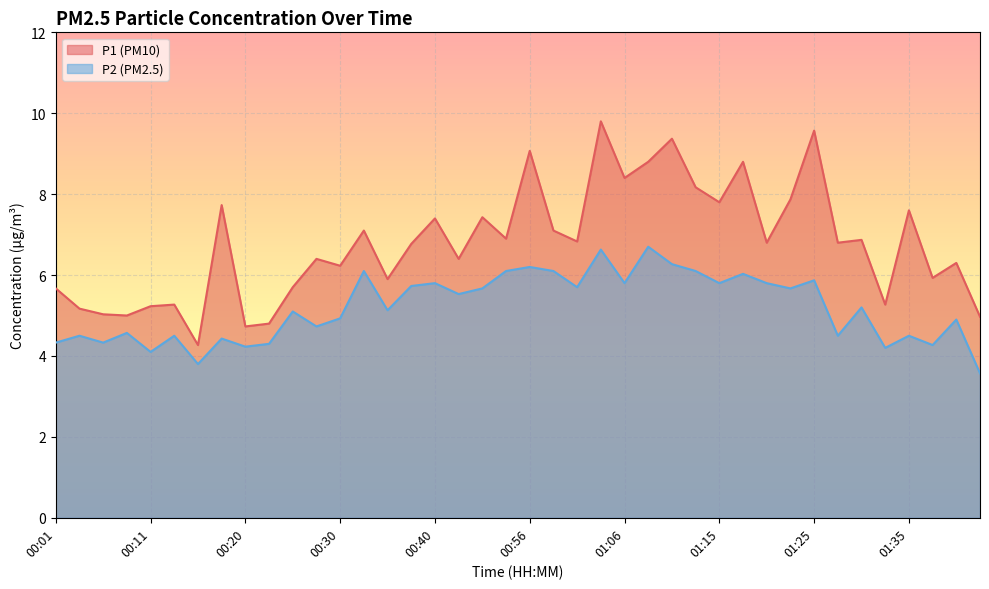

List the series in order of their overall mean, lowest first.

P2, P1